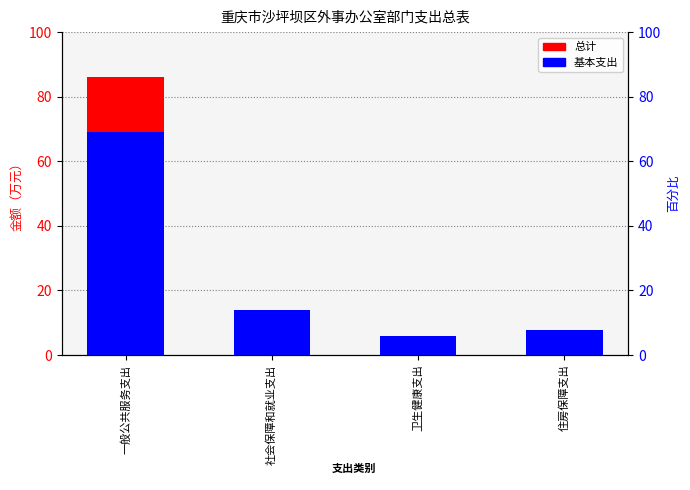

What position from the right is 住房保障支出?

1